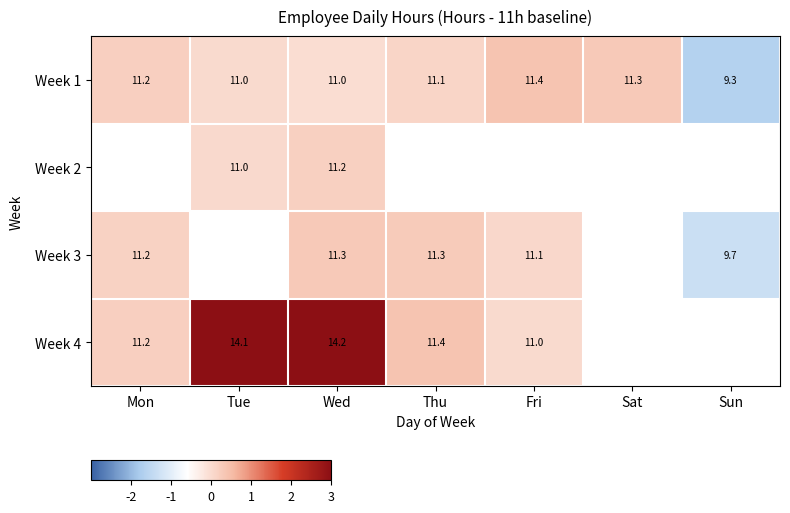

The Week 2 series shows 0.0 at Tue. True or false?

False